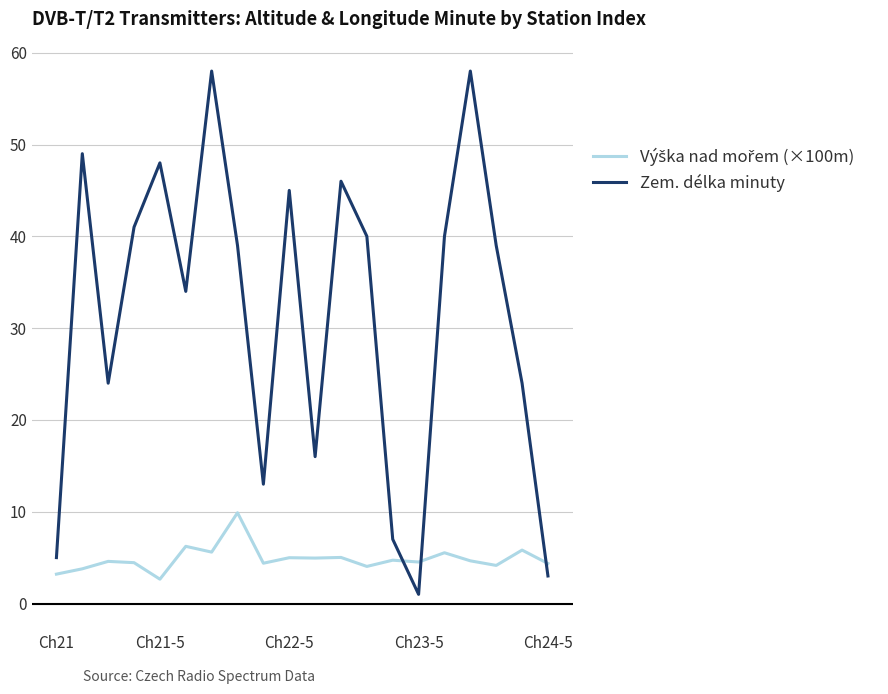

Which series has the largest total across all categories?

Zem. délka minuty